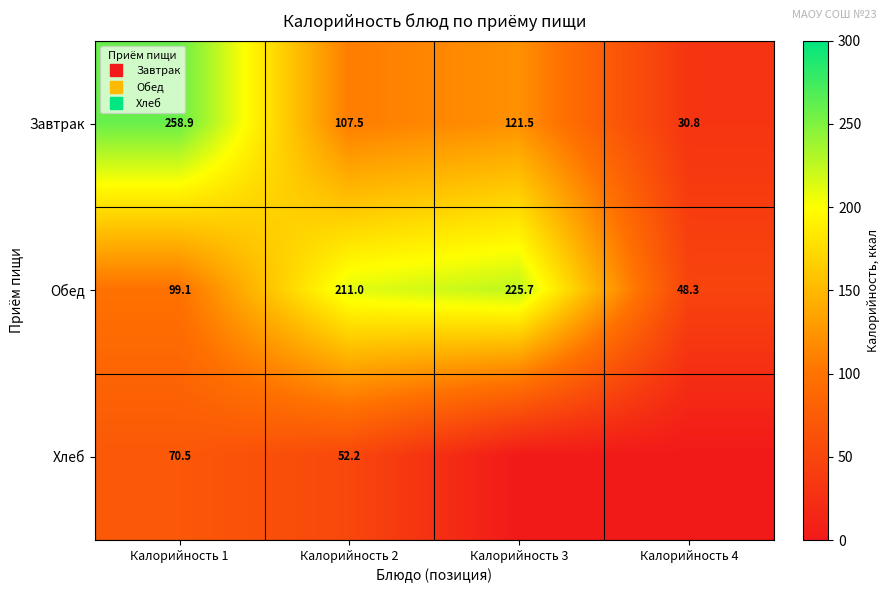

Count the number of data series in this chart.

3